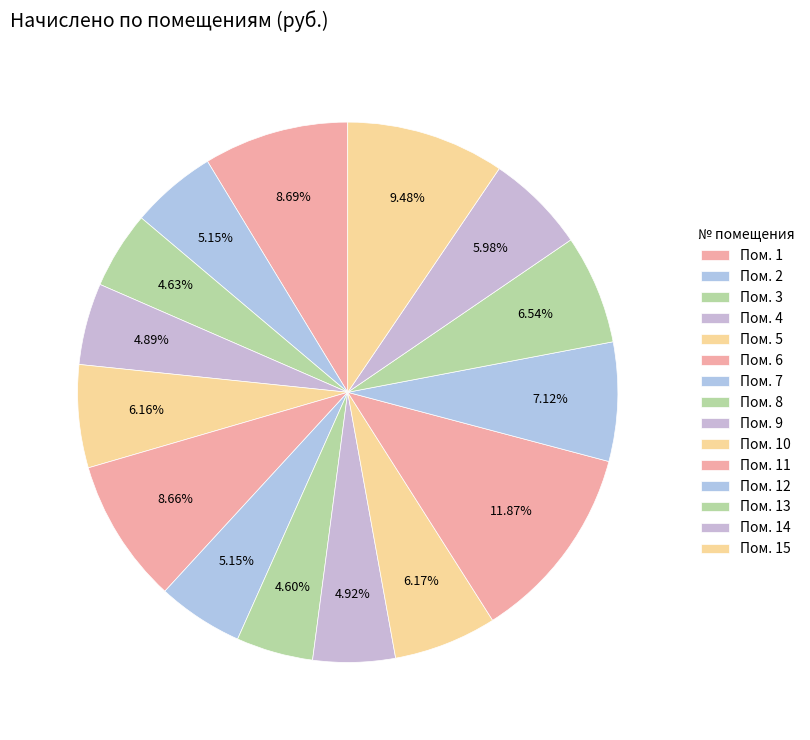

How many slices are in this pie chart?

15